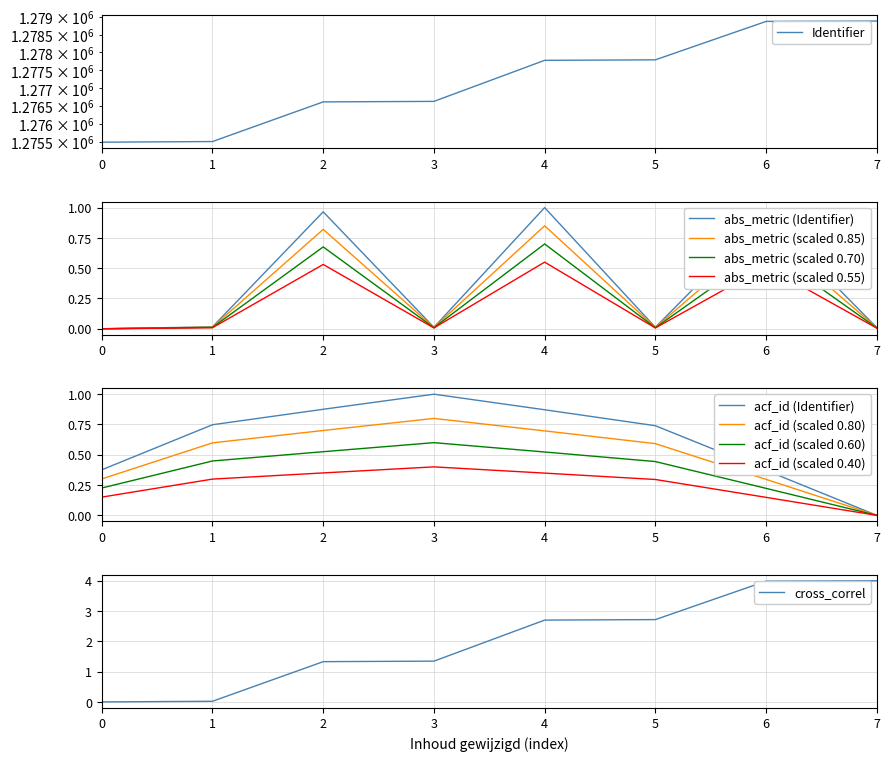

The value of abs_metric (Identifier) at 0 is 0.0. True or false?

True